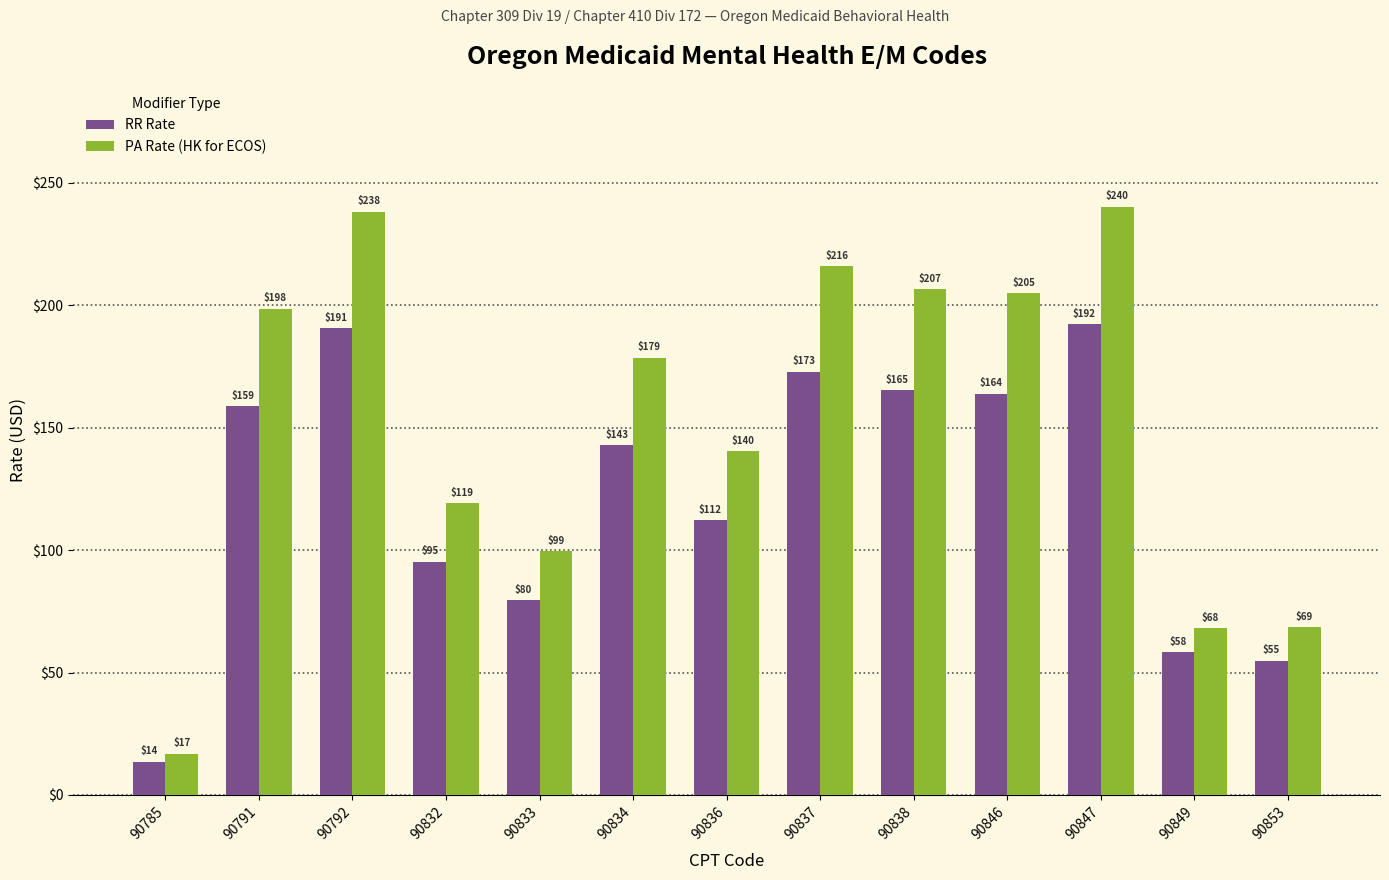

What is the maximum value shown in the chart?

240.2